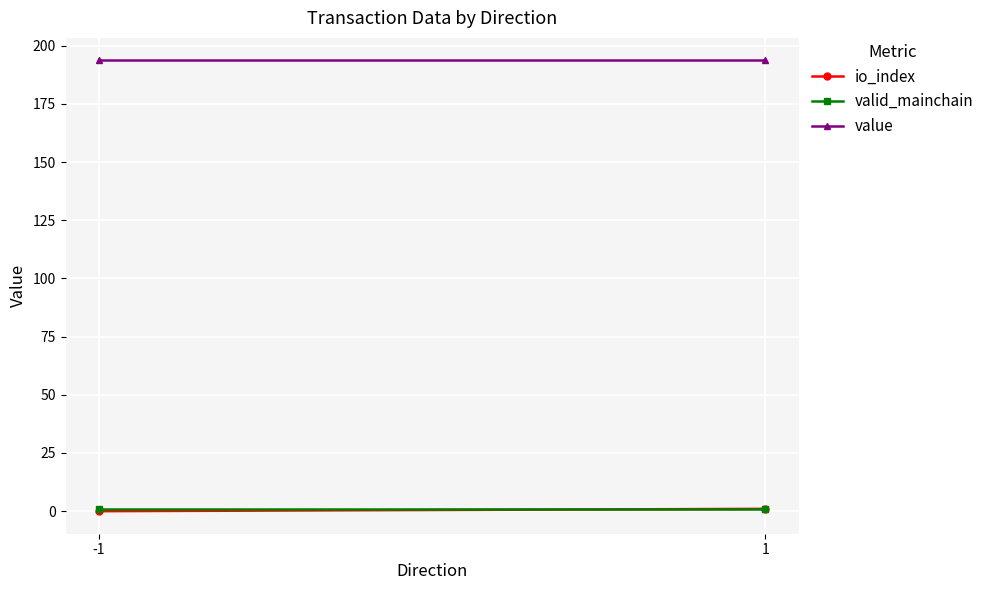

At which category is the sum across all series the highest?

1